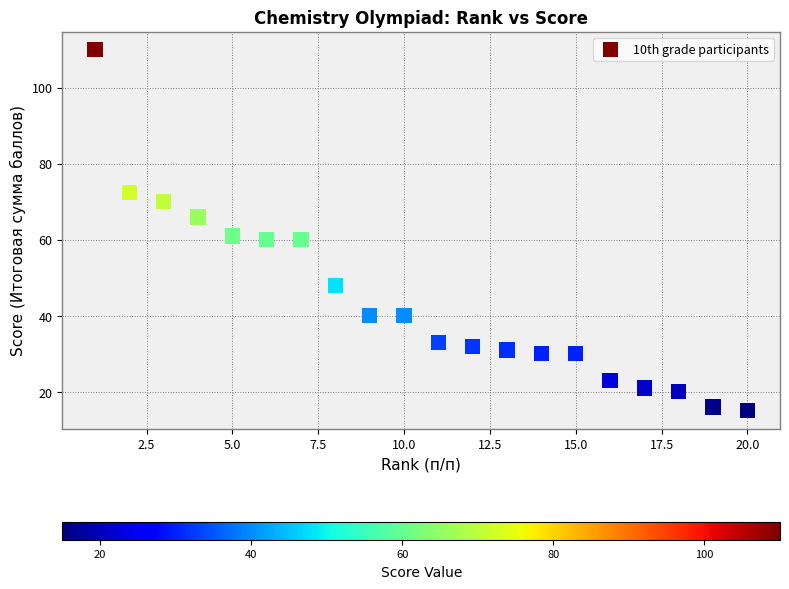

What is the range of X values (max minus min)?

19.0